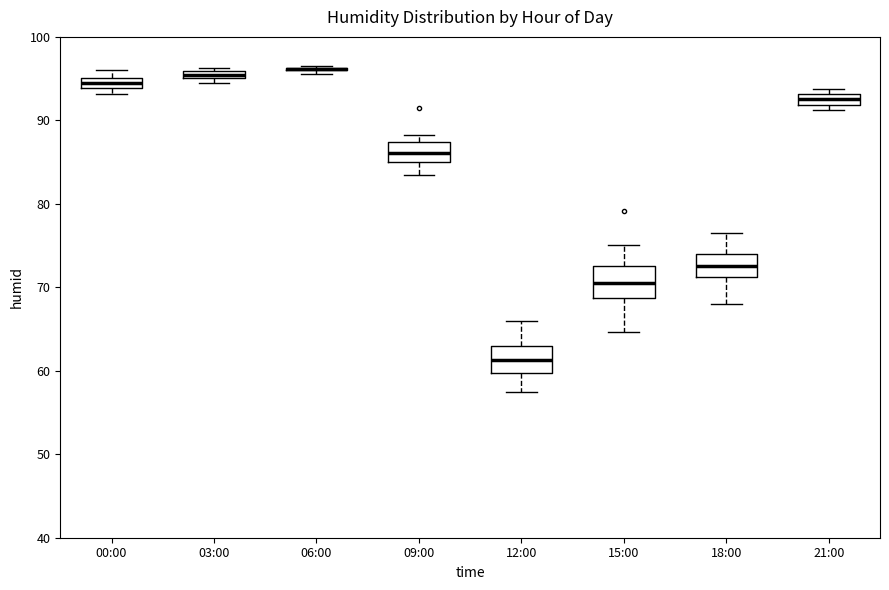

Where is the lower edge of the box for 00:00 on the y-axis? The values are not printed on the chart, so give them approximately, as read against the axis.

94